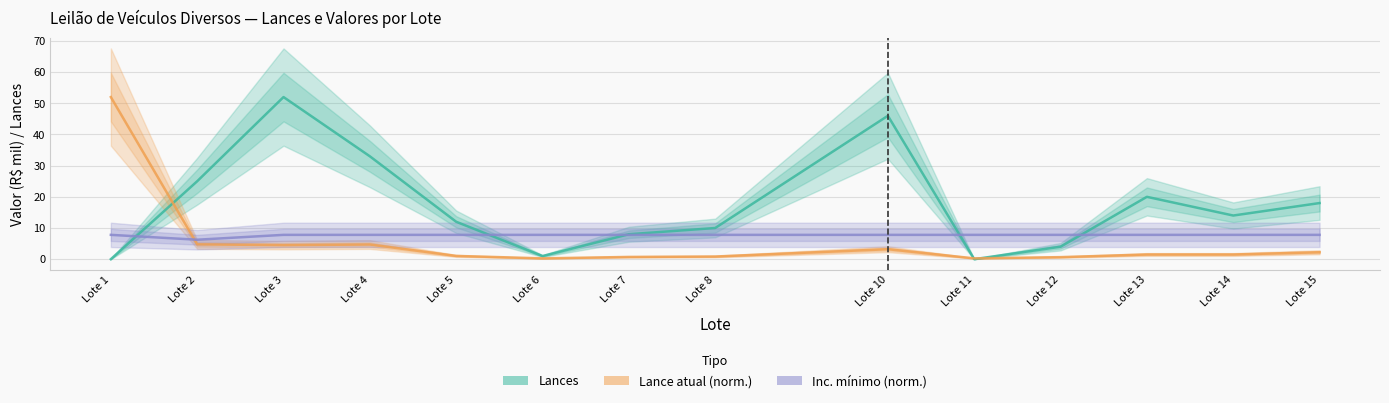

The Inc. mínimo (norm.) series shows 7.8 at Lote 6. True or false?

True